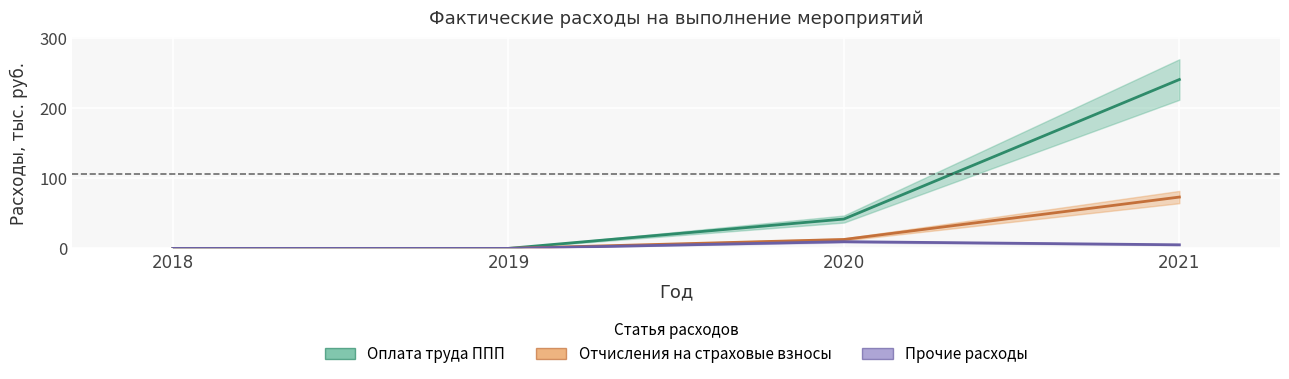

True or false: Прочие расходы and Отчисления на страховые взносы intersect in this chart.

False